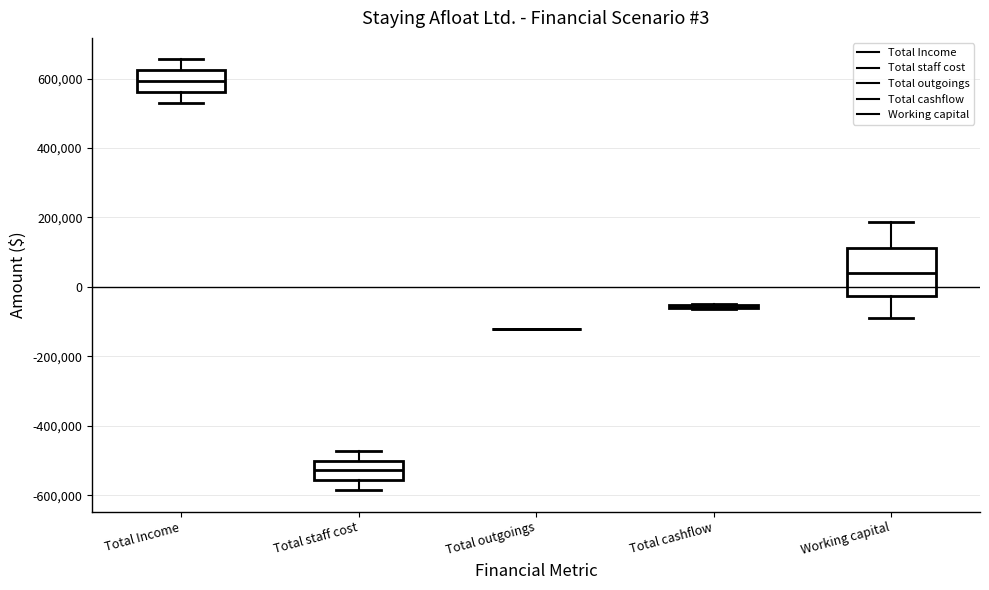

Comparing the boxes themselves (not the whiskers), which one is the tallest?

Working capital